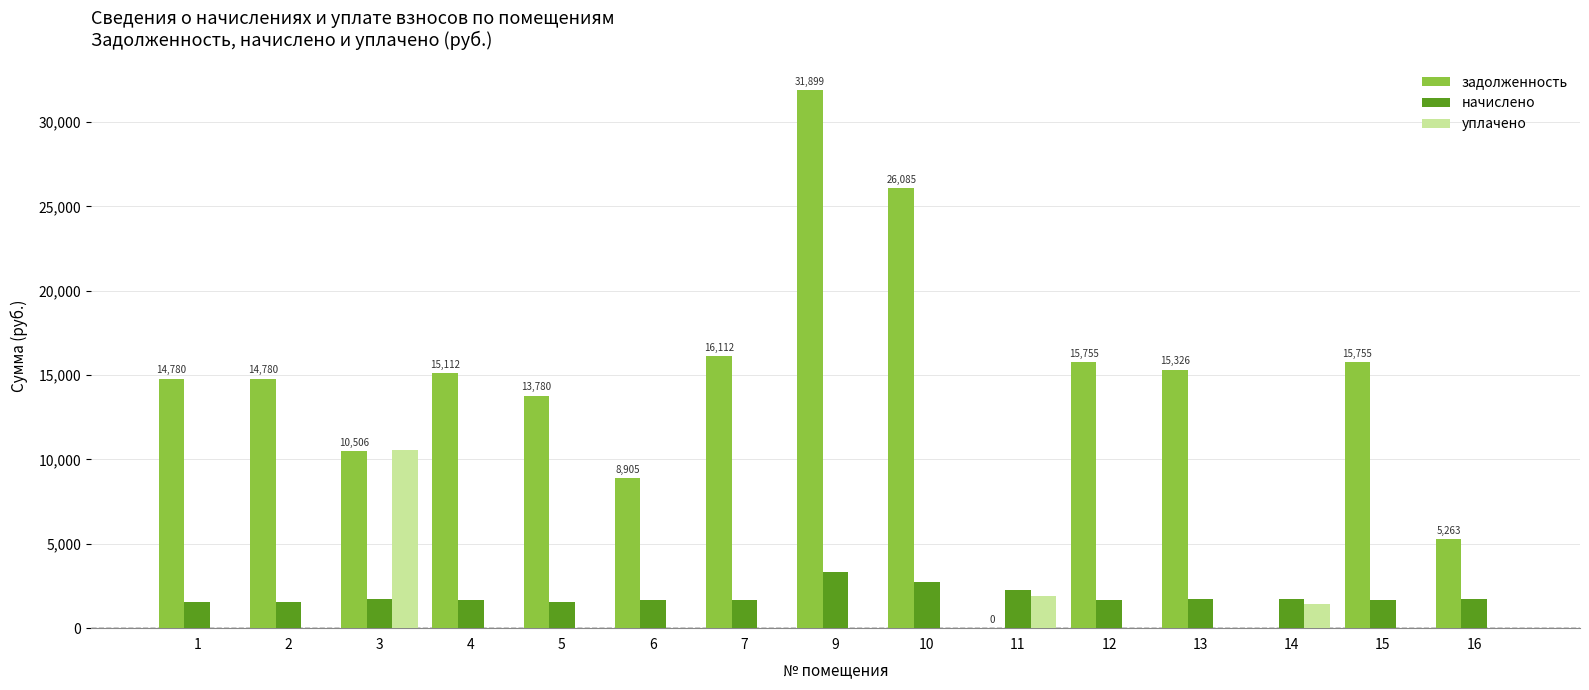

How many data points does each series have?

15